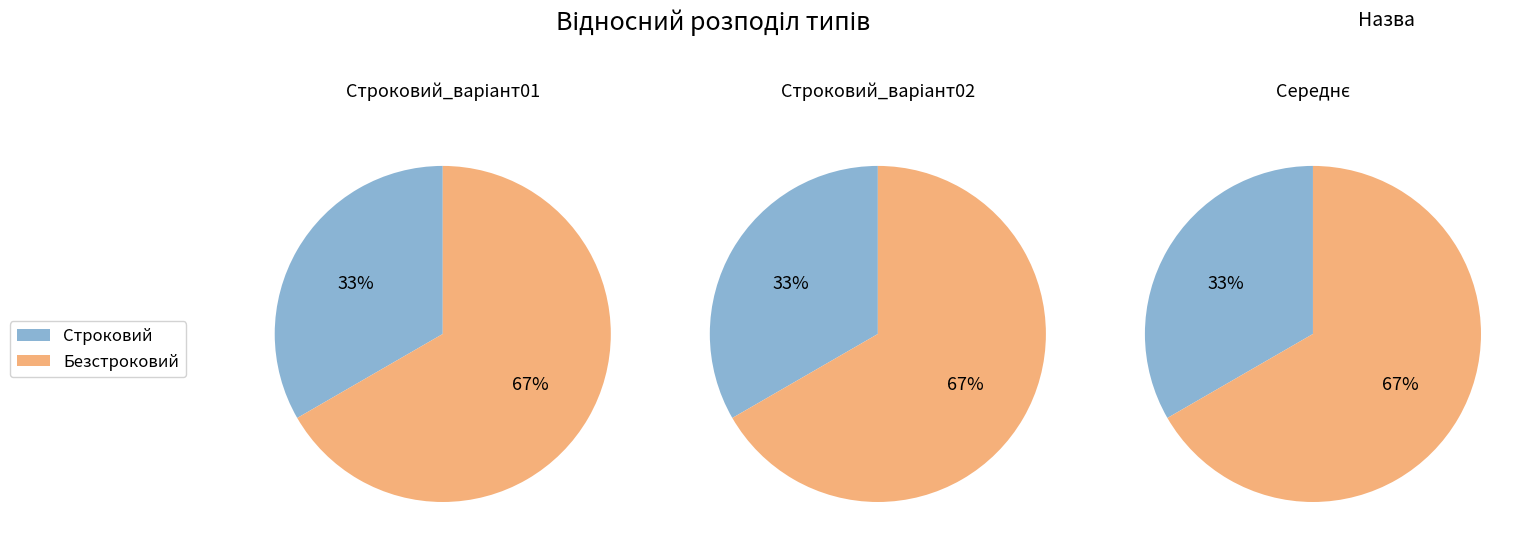

Which slice is the largest?

Безстроковий